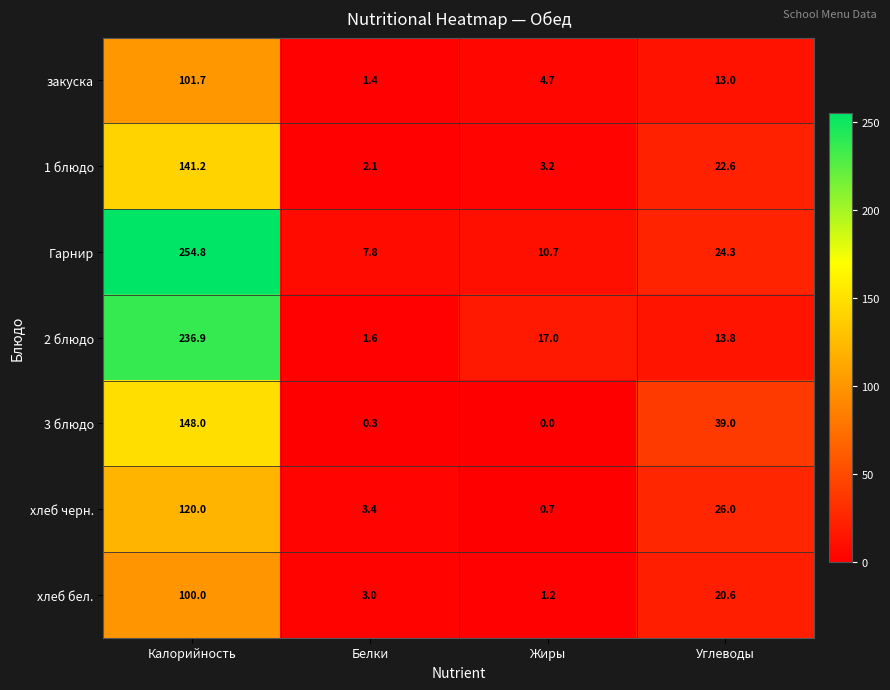

At how many categories does at least one series exceed 93?

1